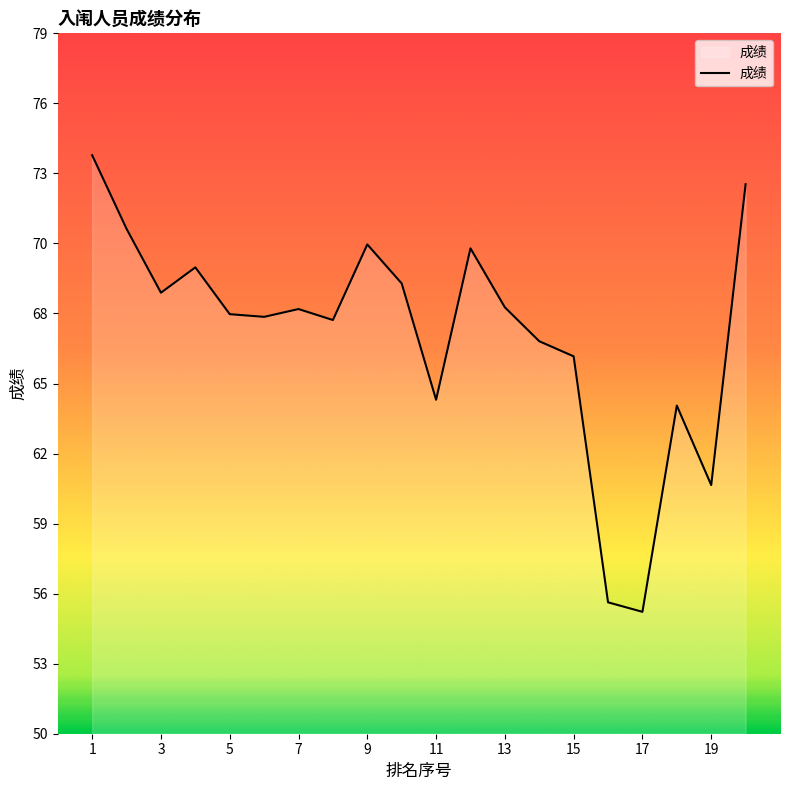

Does the chart have visible grid lines?

No